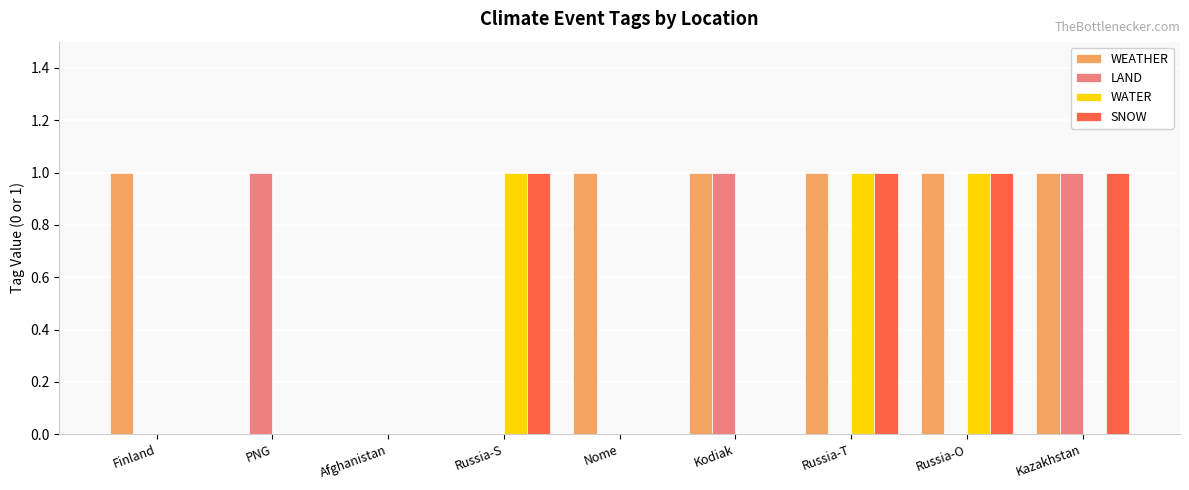

True or false: SNOW has a value of 0 at Finland.

True